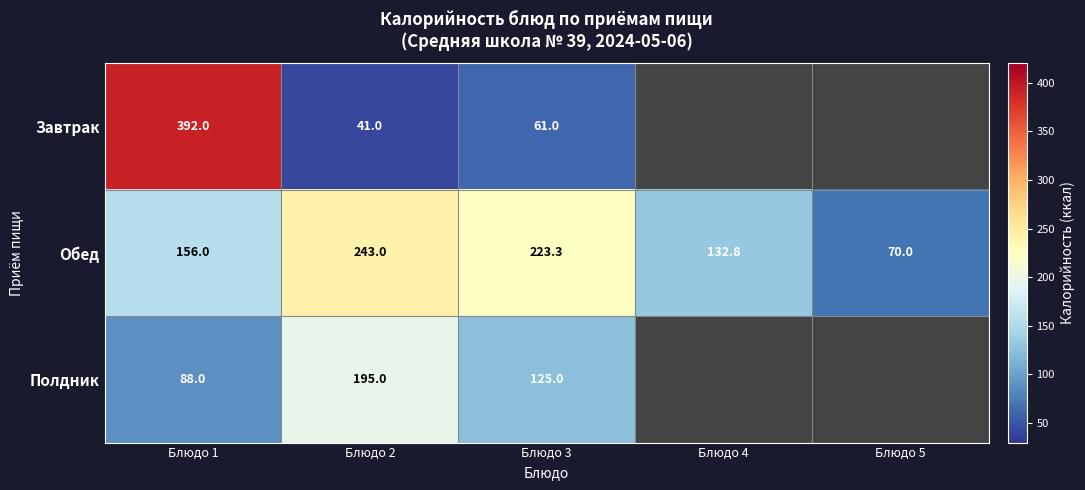

How many values in the Обед series are below 156?

2